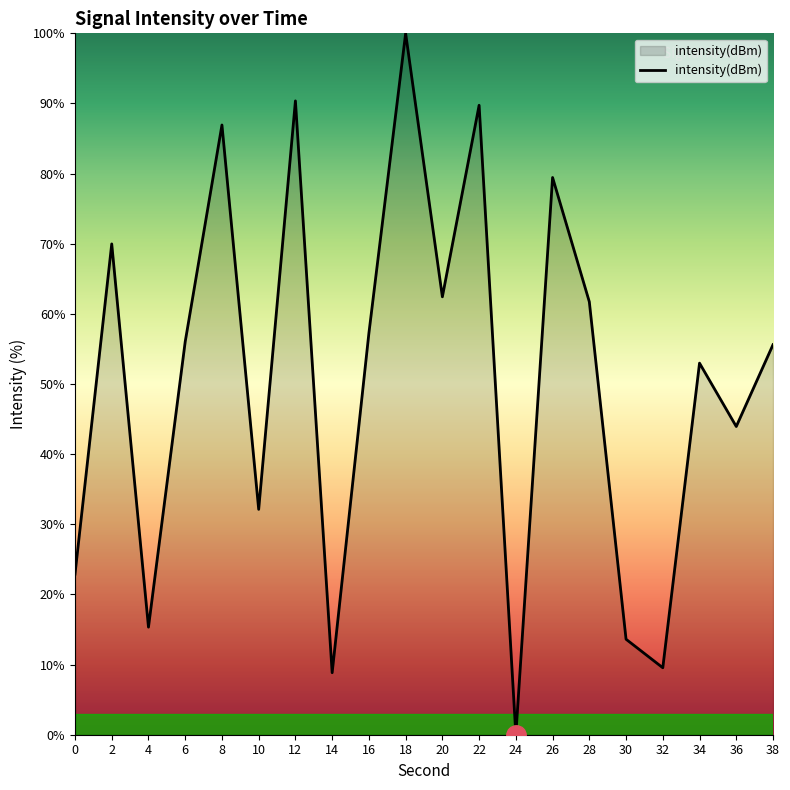

The chart shows a value of 38.9 at 26. True or false?

False